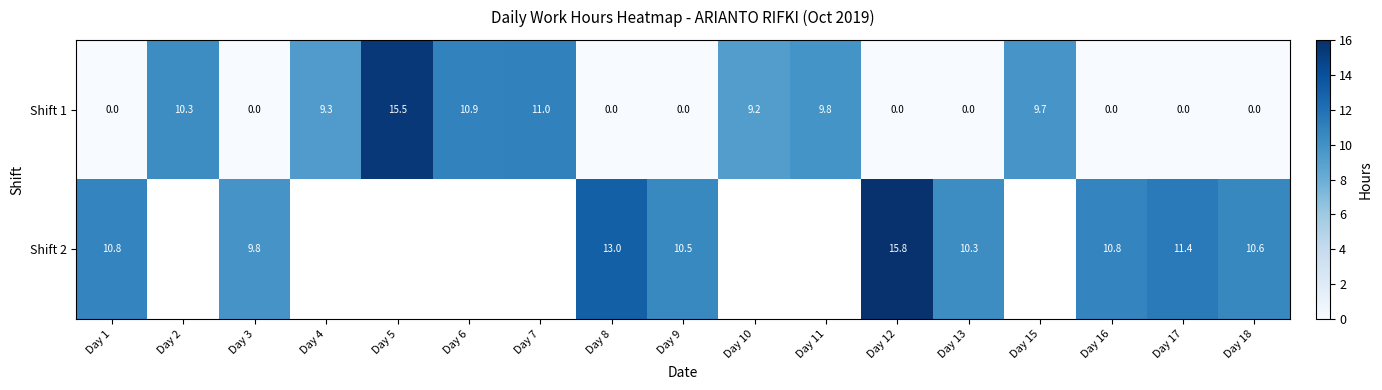

What is the difference between the highest and lowest values at Day 18?

10.6